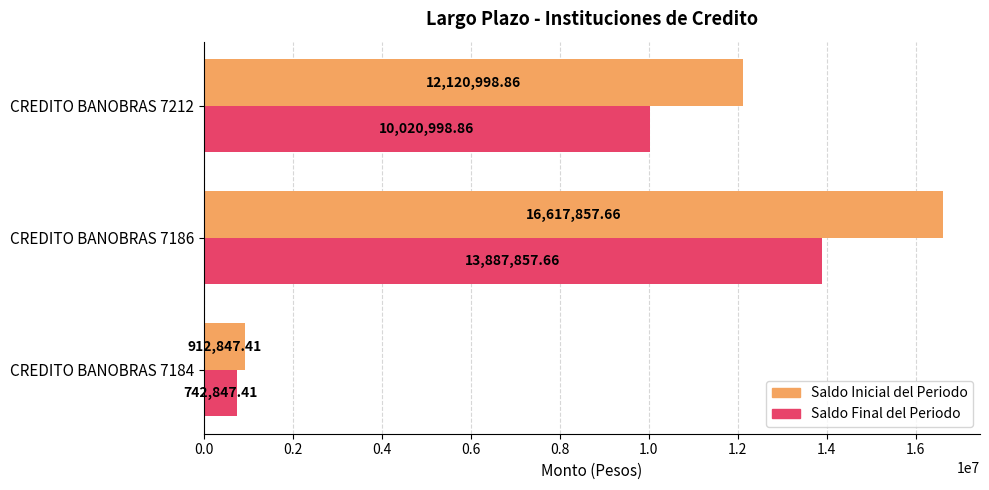

What is the spread (max minus min) of values at CREDITO BANOBRAS 7212?

2100000.0